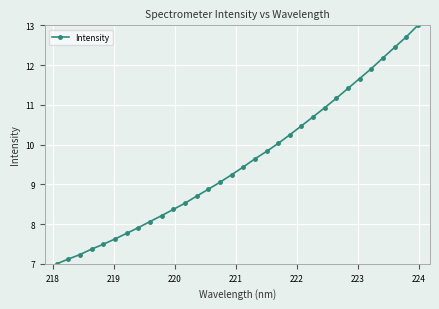

What is the average value?

9.6